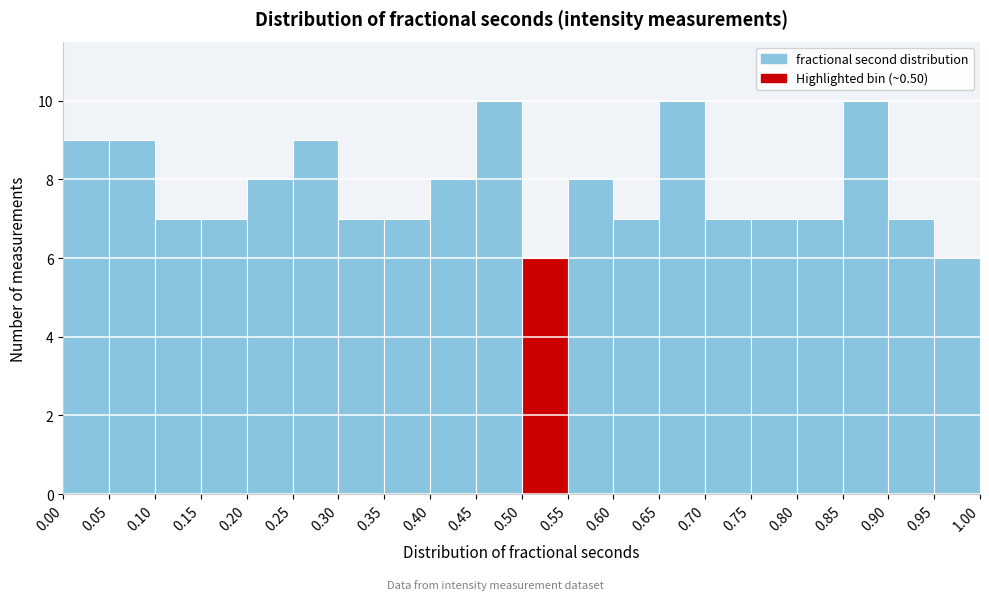

Reading left to right, transcribe this chart: for each bar, give the range it covers on the x-axis and its height. The values are not printed on the chart, so give them approximately, as read against the axis.

0.00 to 0.05: 9
0.05 to 0.10: 9
0.10 to 0.15: 7
0.15 to 0.20: 7
0.20 to 0.25: 8
0.25 to 0.30: 9
0.30 to 0.35: 7
0.35 to 0.40: 7
0.40 to 0.45: 8
0.45 to 0.50: 10
0.50 to 0.55: 6
0.55 to 0.60: 8
0.60 to 0.65: 7
0.65 to 0.70: 10
0.70 to 0.75: 7
0.75 to 0.80: 7
0.80 to 0.85: 7
0.85 to 0.90: 10
0.90 to 0.95: 7
0.95 to 1.00: 6